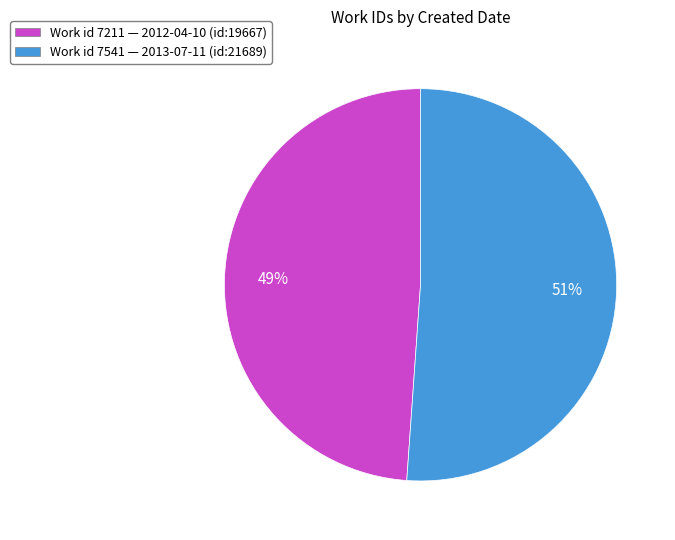

To the nearest percent, what is the difference between the largest and smallest slice percentages?

2%